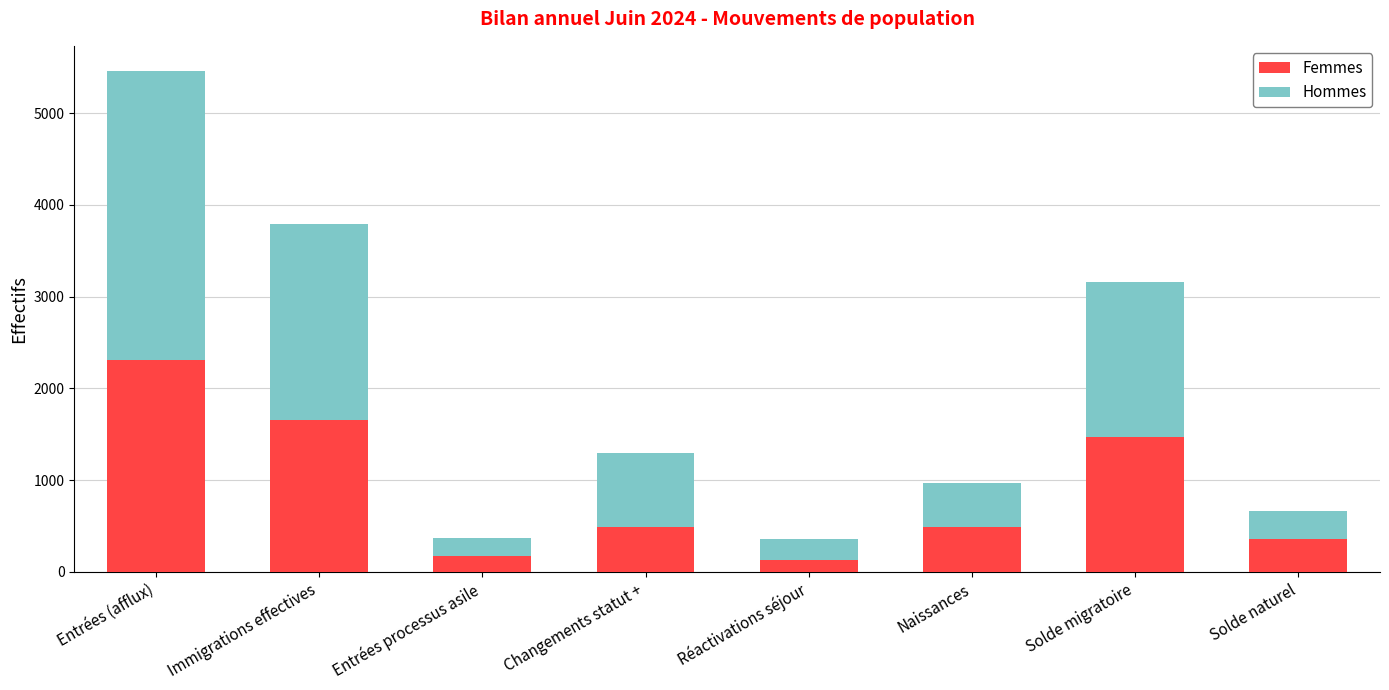

What is the lowest value of the Femmes series?

129